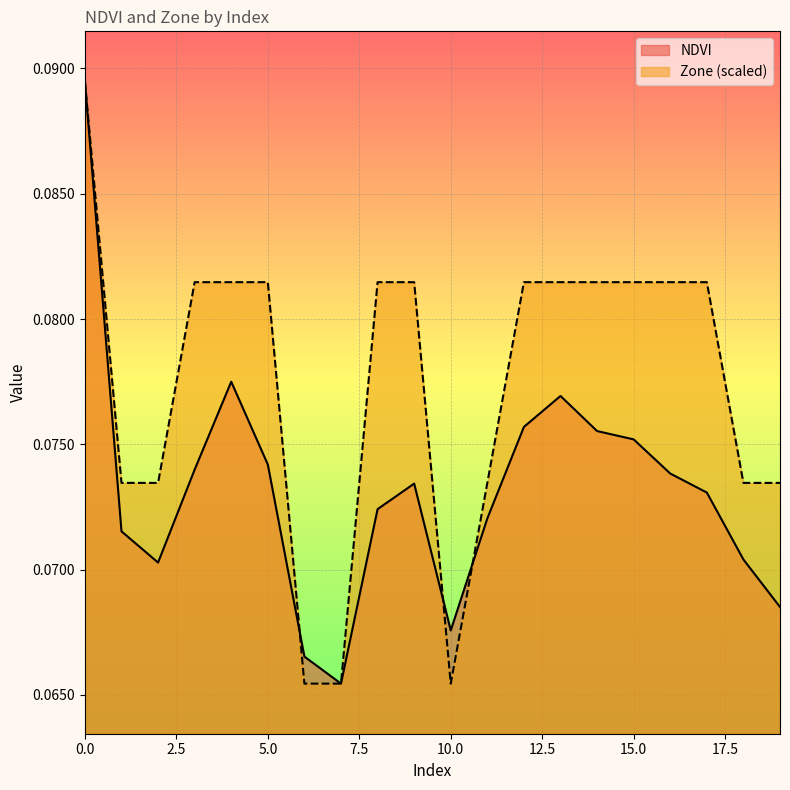

Reading left to right, list all the values displayed in this chart.

NDVI: 0=0.1	1=0.1	2=0.1	3=0.1	4=0.1	5=0.1	6=0.1	7=0.1	8=0.1	9=0.1	10=0.1	11=0.1	12=0.1	13=0.1	14=0.1	15=0.1	16=0.1	17=0.1	18=0.1	19=0.1
Zone: 0=0.1	1=0.1	2=0.1	3=0.1	4=0.1	5=0.1	6=0.1	7=0.1	8=0.1	9=0.1	10=0.1	11=0.1	12=0.1	13=0.1	14=0.1	15=0.1	16=0.1	17=0.1	18=0.1	19=0.1